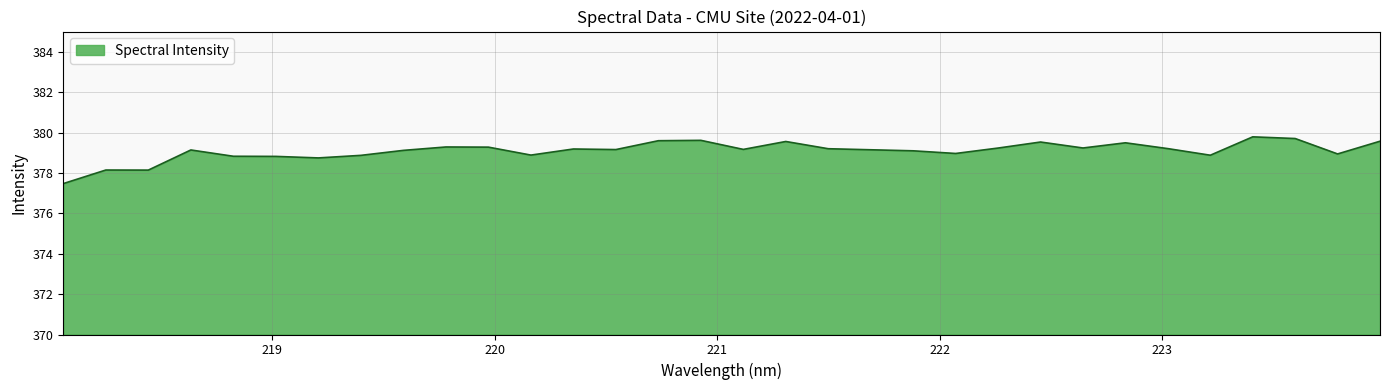

Does the chart have visible grid lines?

Yes